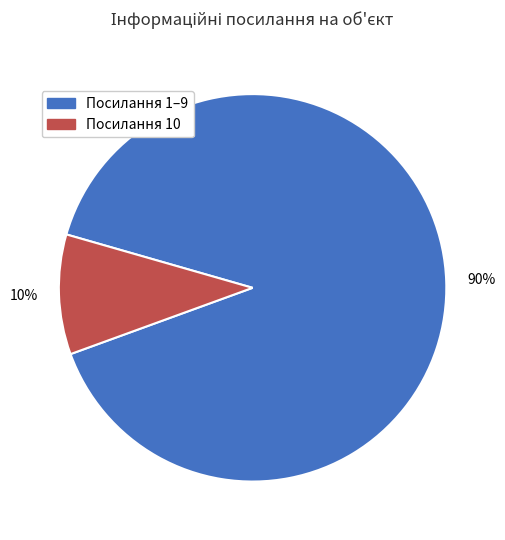

Which category has the smallest portion of the pie?

Посилання 10